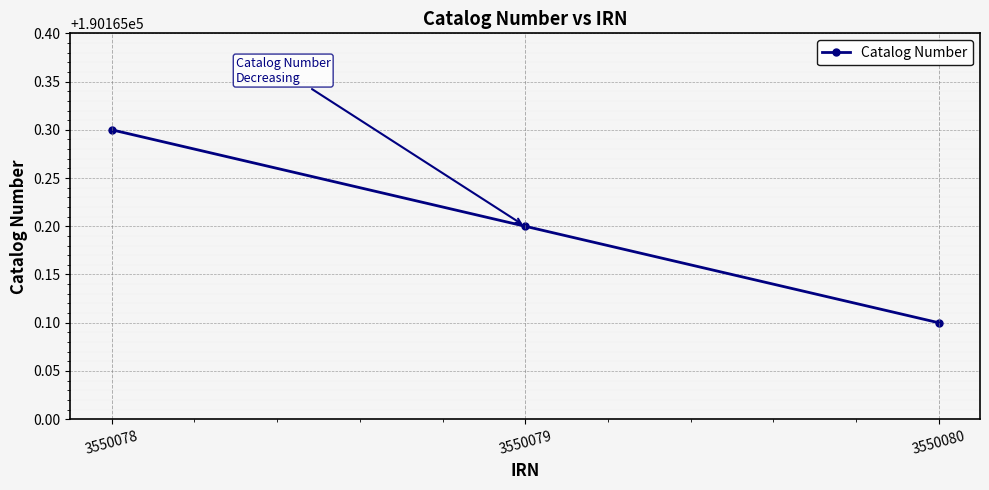

What is the difference between the maximum and minimum values?

0.2